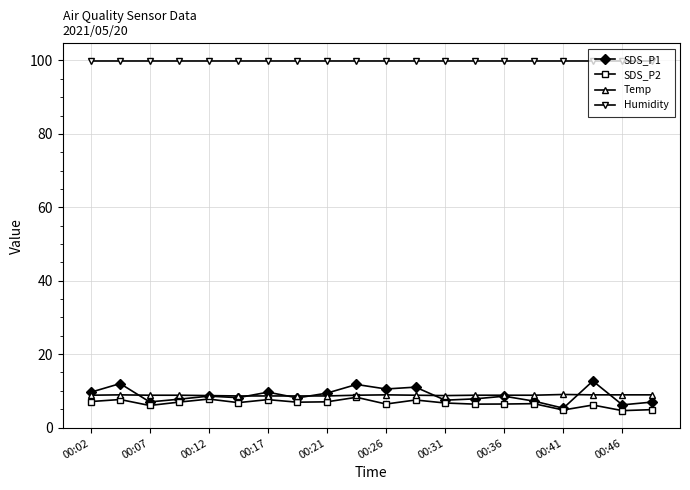

Which series has the largest range (max minus min)?

SDS_P1